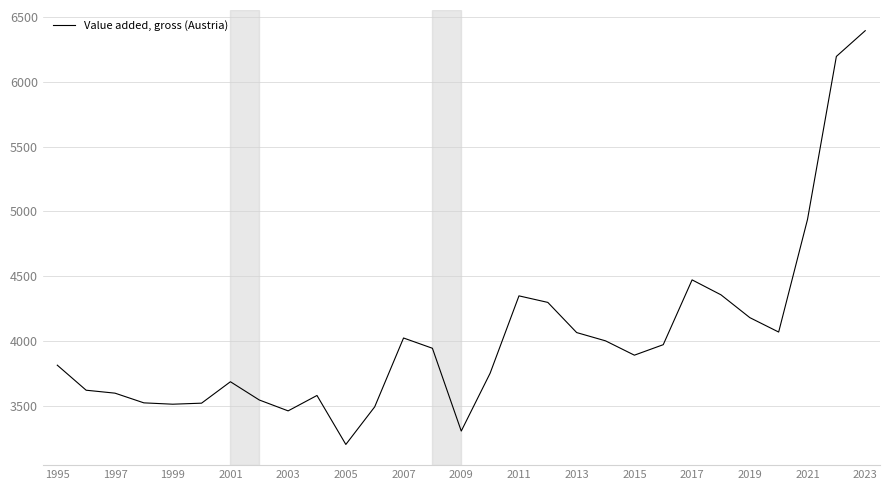

Count the number of values greater than 3889.

15